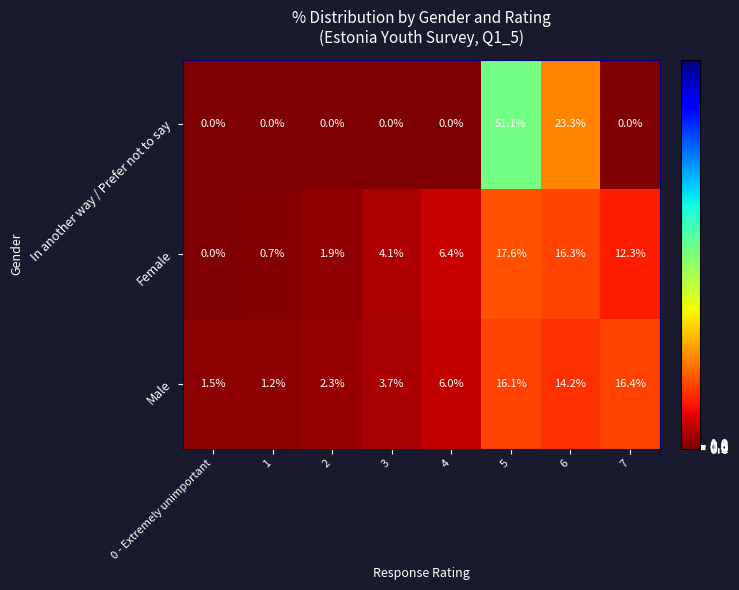

At how many categories does at least one series exceed 5?

4